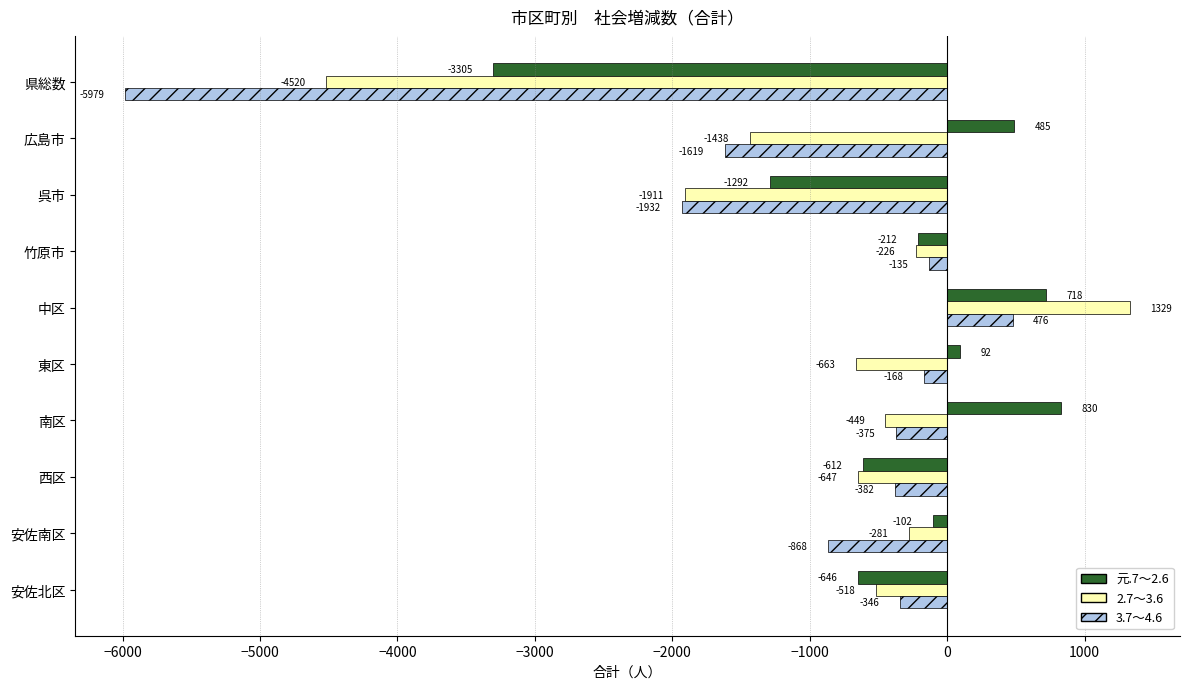

True or false: 3.7～4.6 has a value of -2849 at 広島市.

False